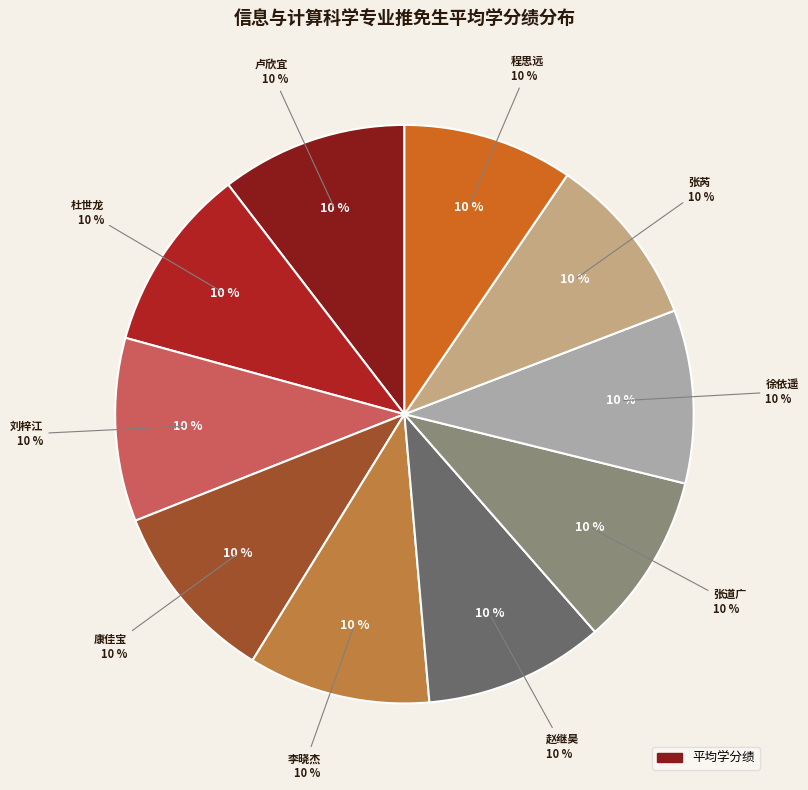

How many segments does this pie chart have?

10